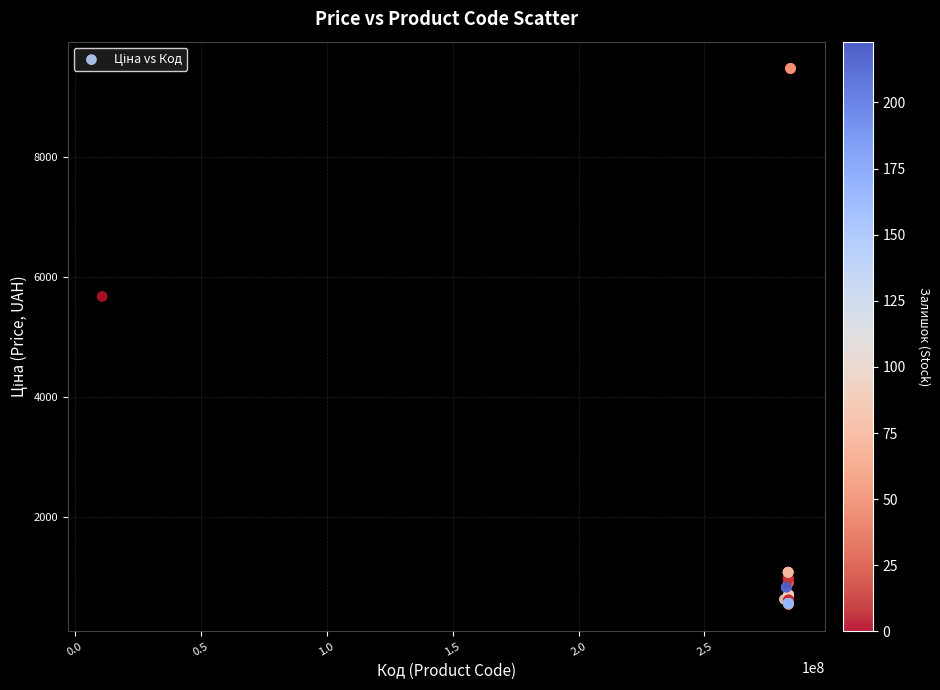

What Y value in the scatter plot is closest to 5005?

5673.8